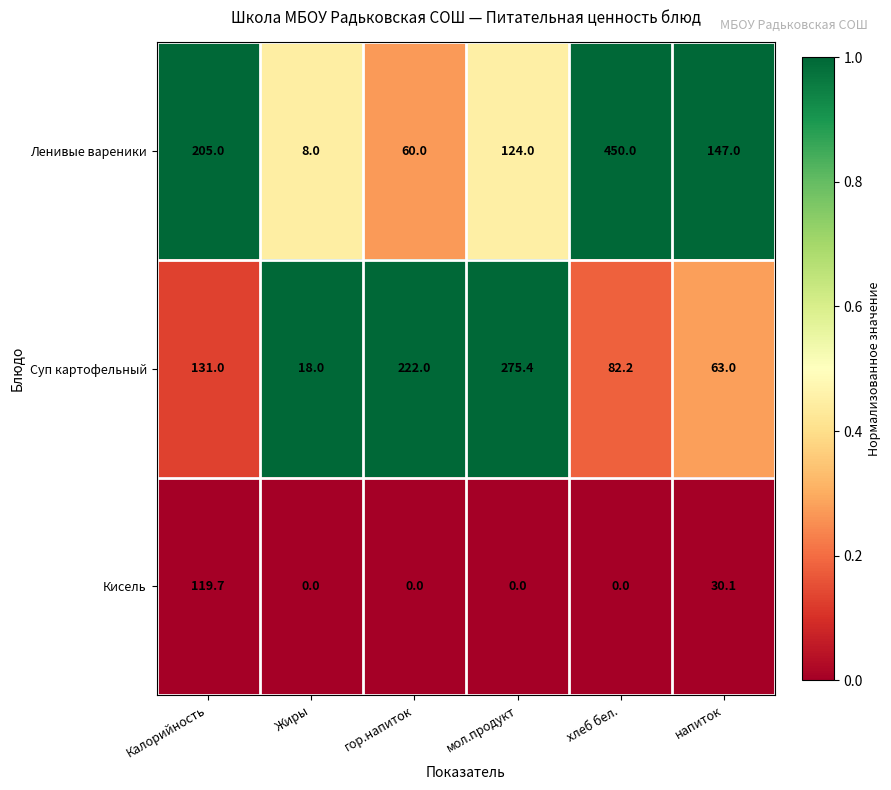

Which series changed the most between мол.продукт and хлеб бел.?

Ленивые вареники